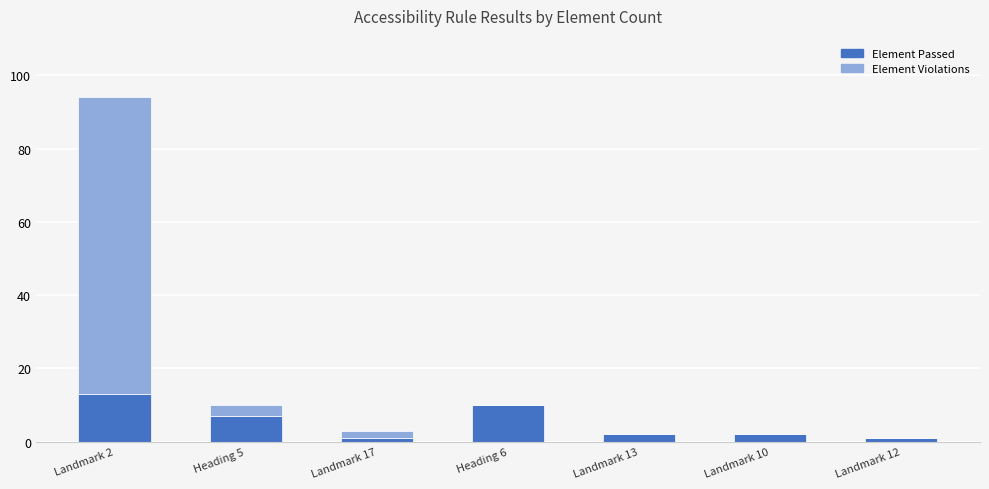

Reading right to left, transcribe the values for Element Passed.

Landmark 12=1	Landmark 10=2	Landmark 13=2	Heading 6=10	Landmark 17=1	Heading 5=7	Landmark 2=13